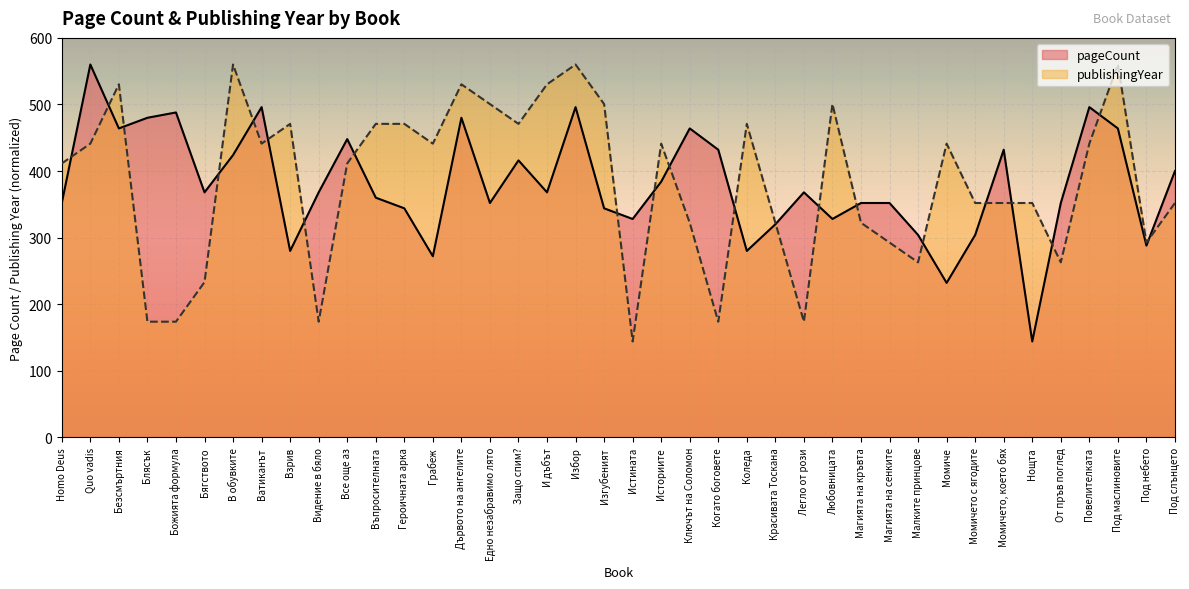

What position from the left is От пръв поглед?

36